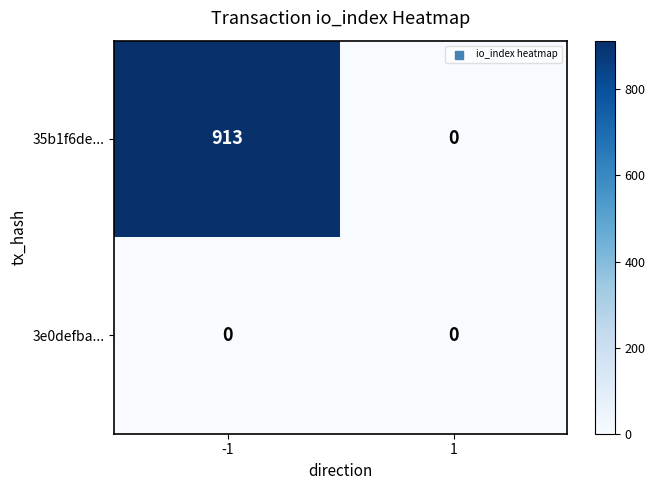

Reading left to right, extract all data points from this chart.

35b1f6de...: 913	0
3e0defba...: 0	0